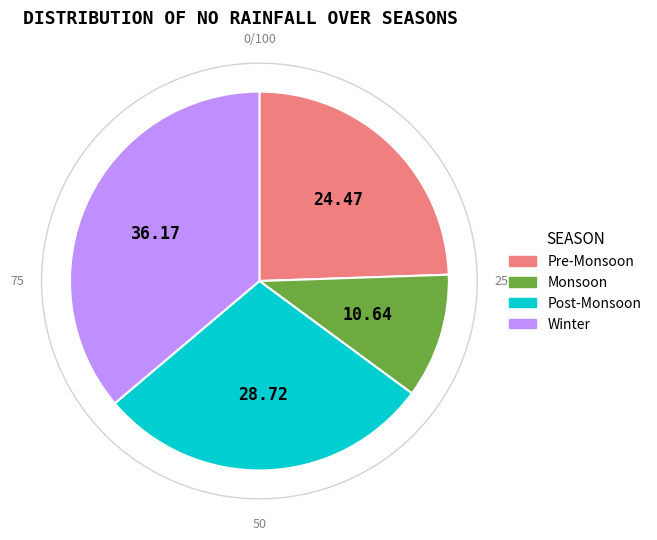

Does any single category account for the majority?

No